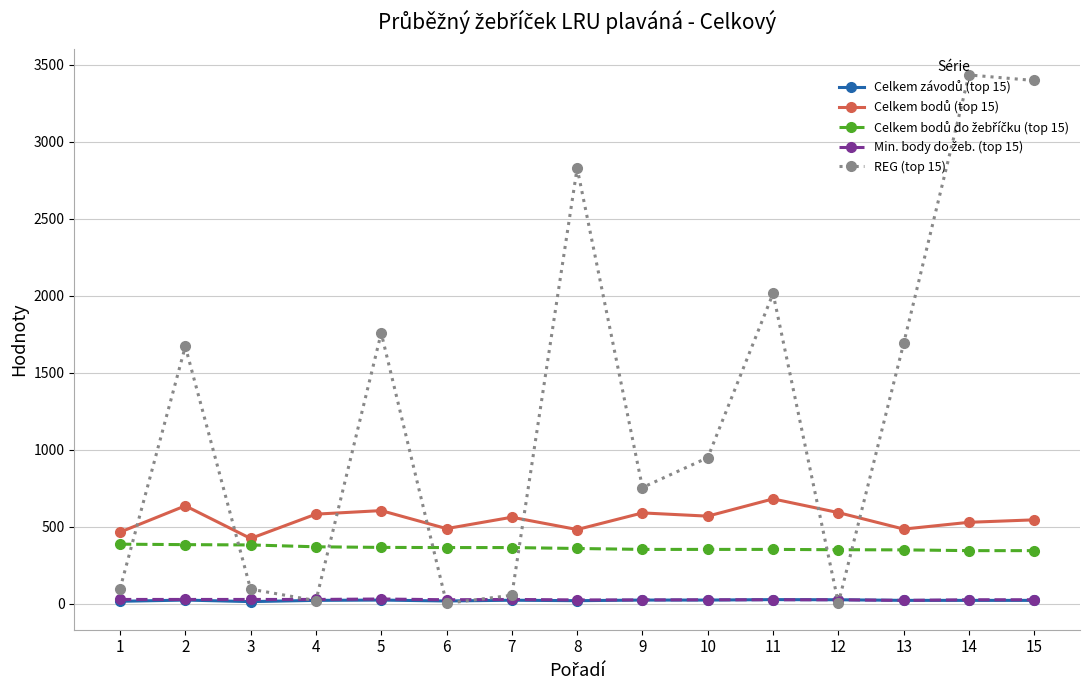

Which series has the largest total across all categories?

REG (top 15)